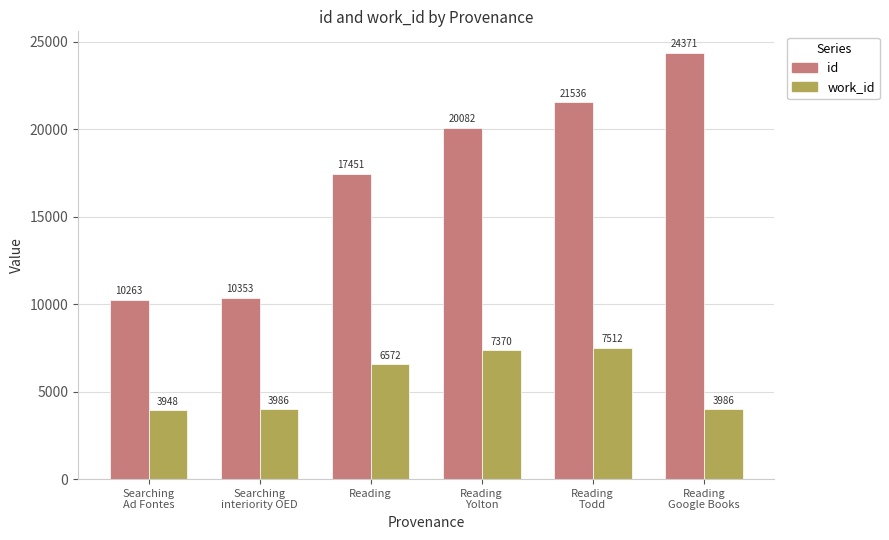

Is it true that id equals 10263 at Searching
Ad Fontes?

True